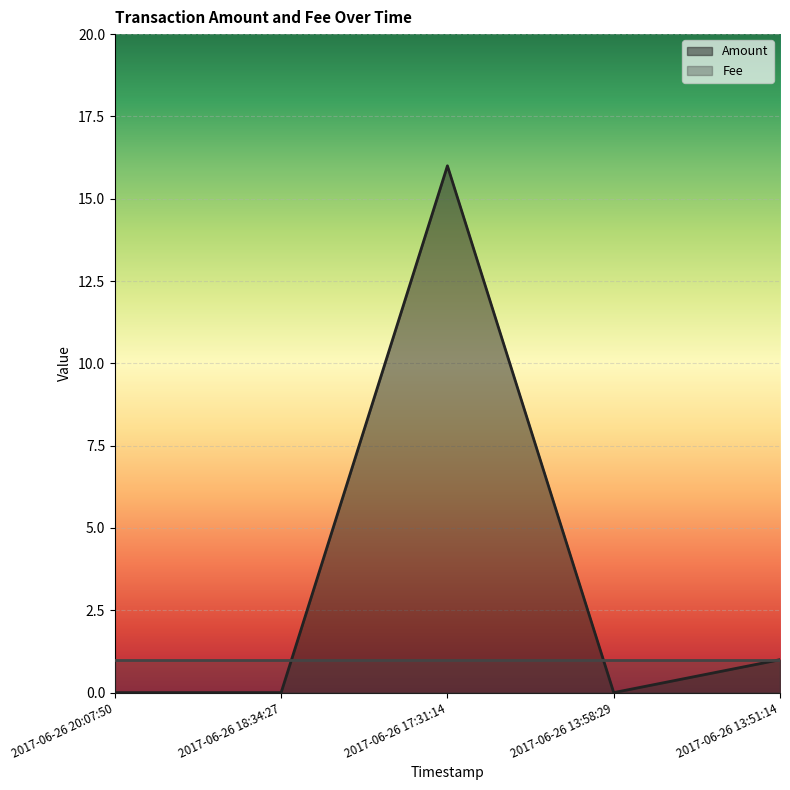

Reading left to right, list all the values displayed in this chart.

0	0	16	0	1